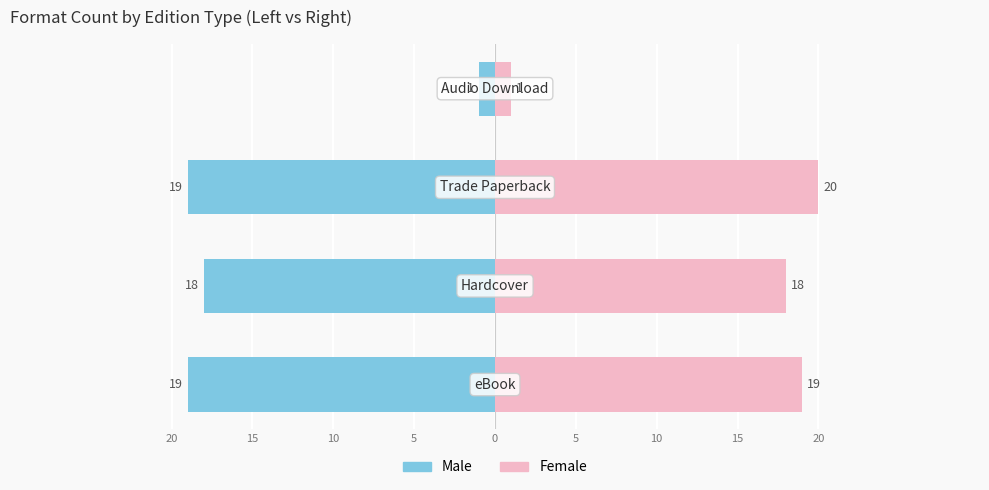

Is the value of Male at 5 greater than the value of Female at 10?

No